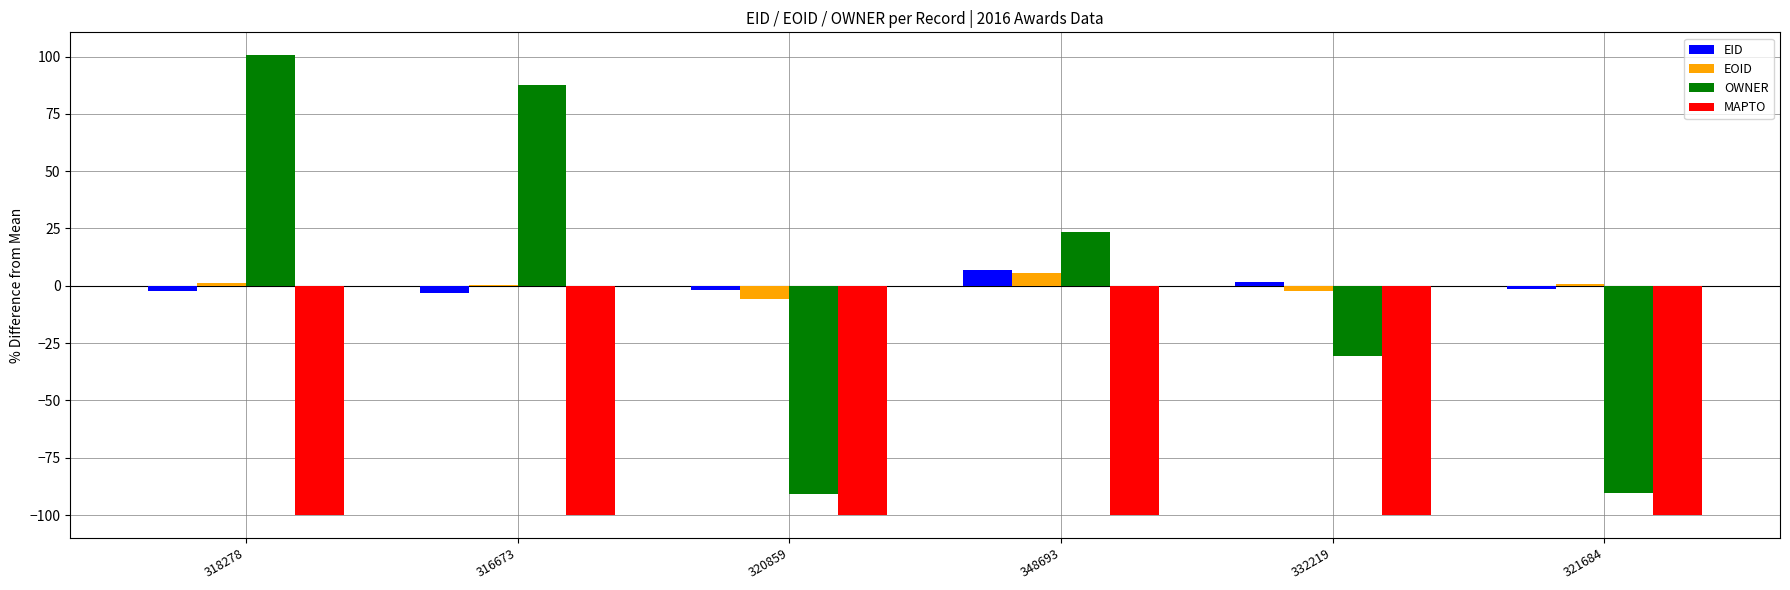

Is the value of OWNER at 321684 greater than the value of EID at 332219?

No